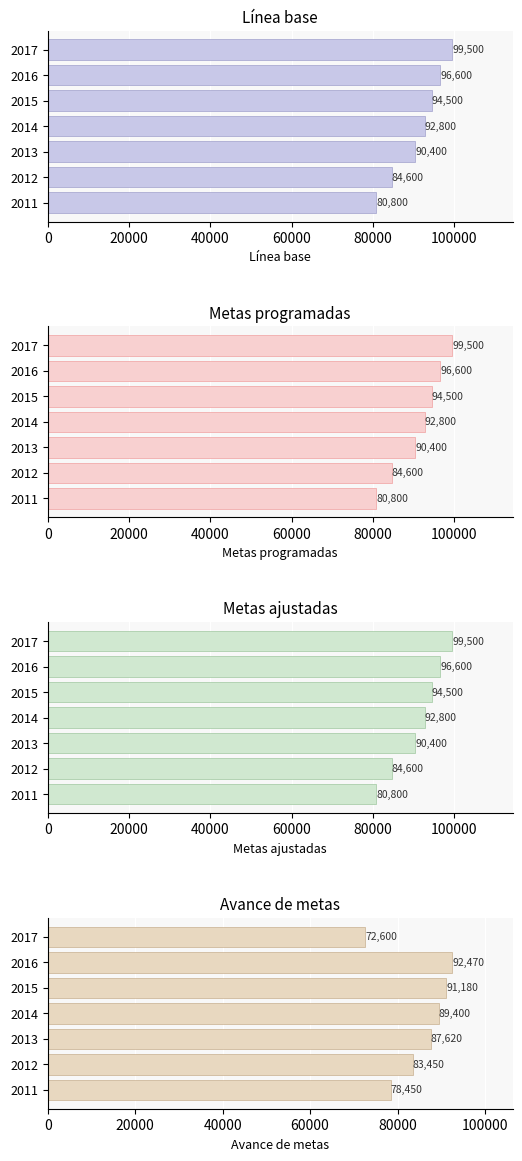

How many Linea base values are between 84600 and 96600?

5